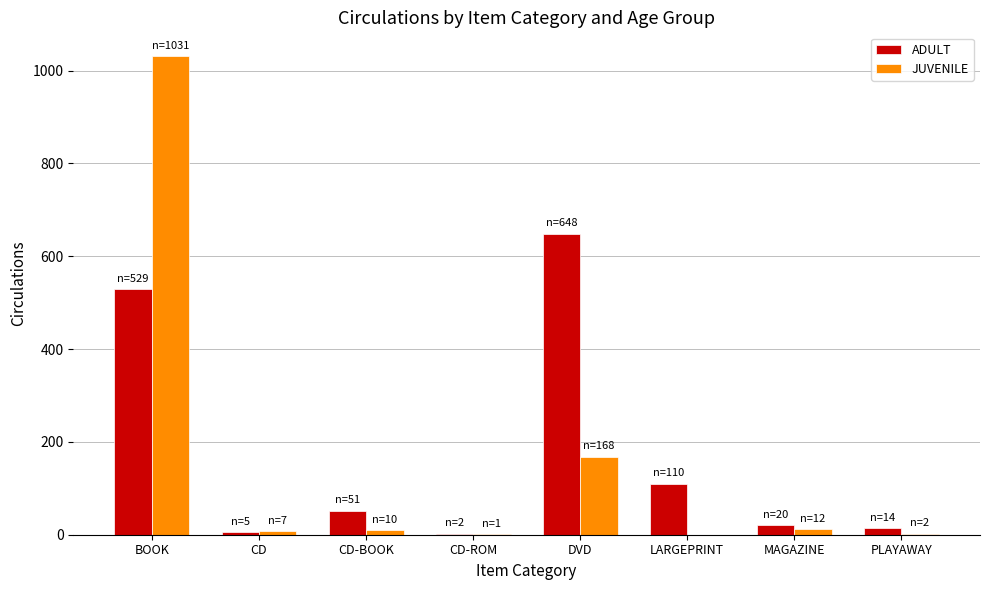

At which label is JUVENILE closest to 515?

DVD